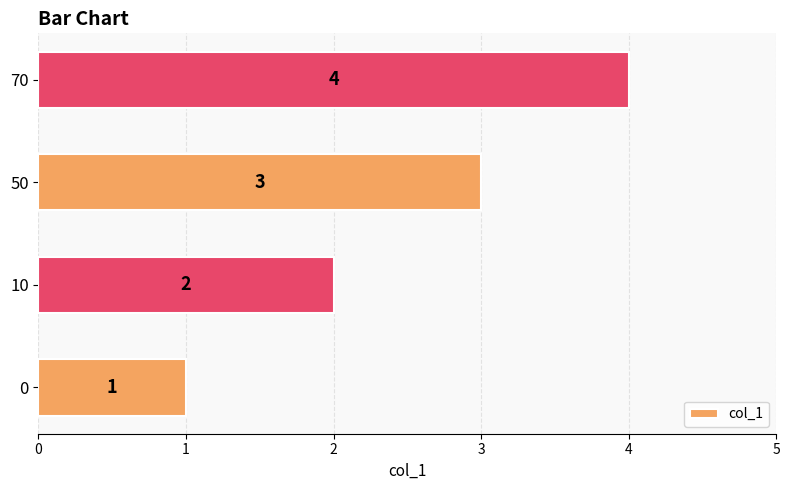

How many data points are less than 3?

2